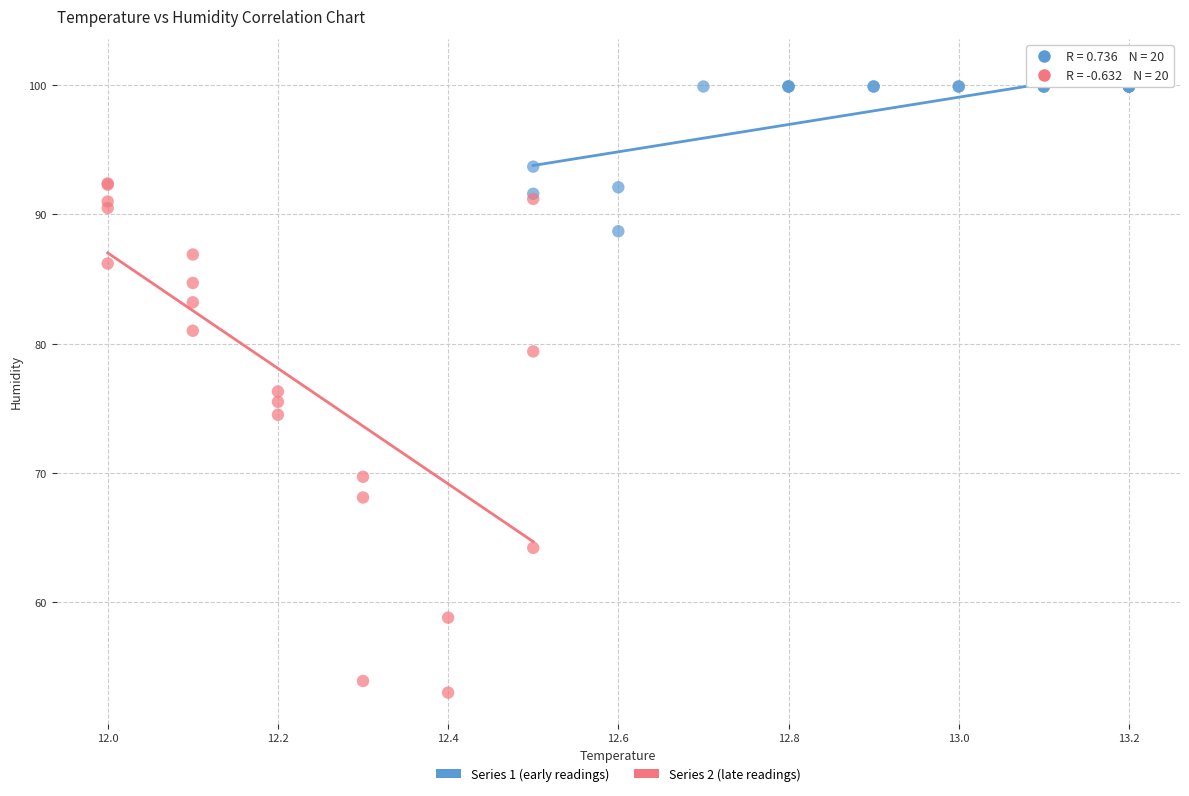

Which series reaches the minimum Y coordinate?

Series 2 (late readings)